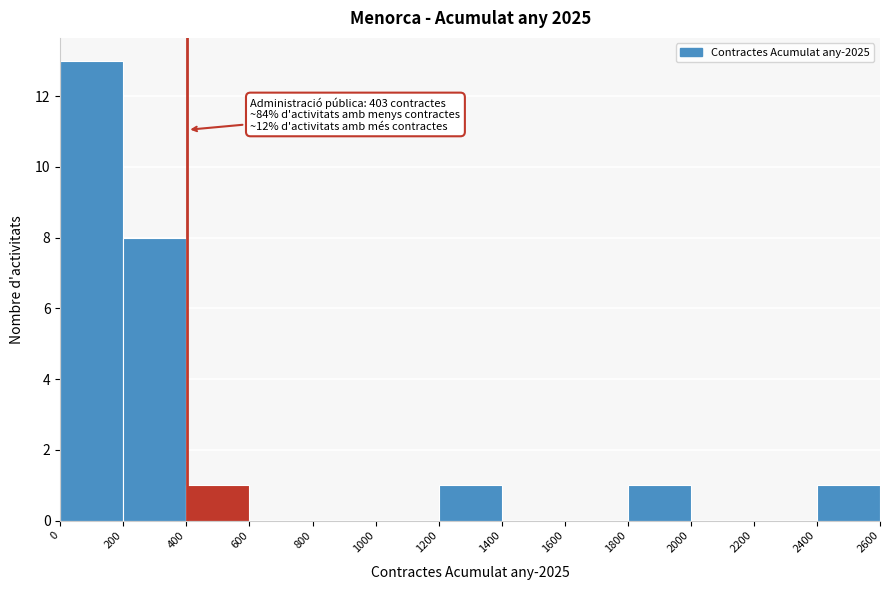

Which range on the x-axis has the tallest bar?

0 to 200